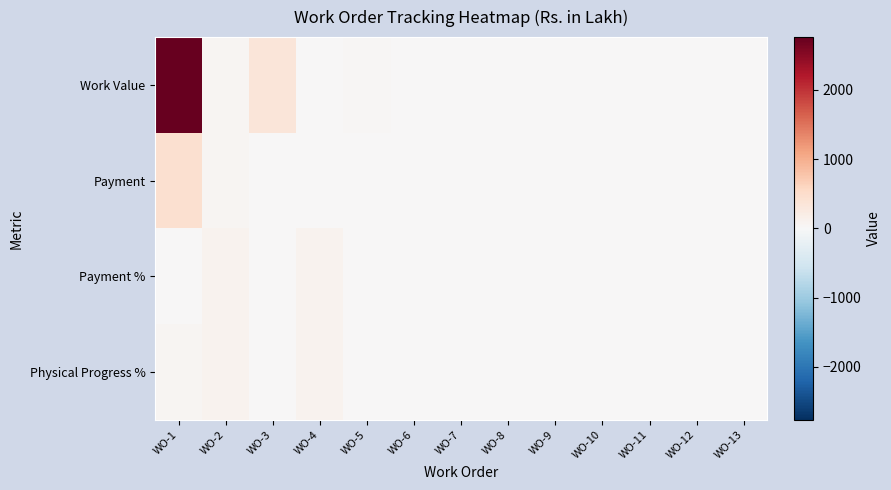

Which series changed the most between WO-2 and WO-3?

Work Value